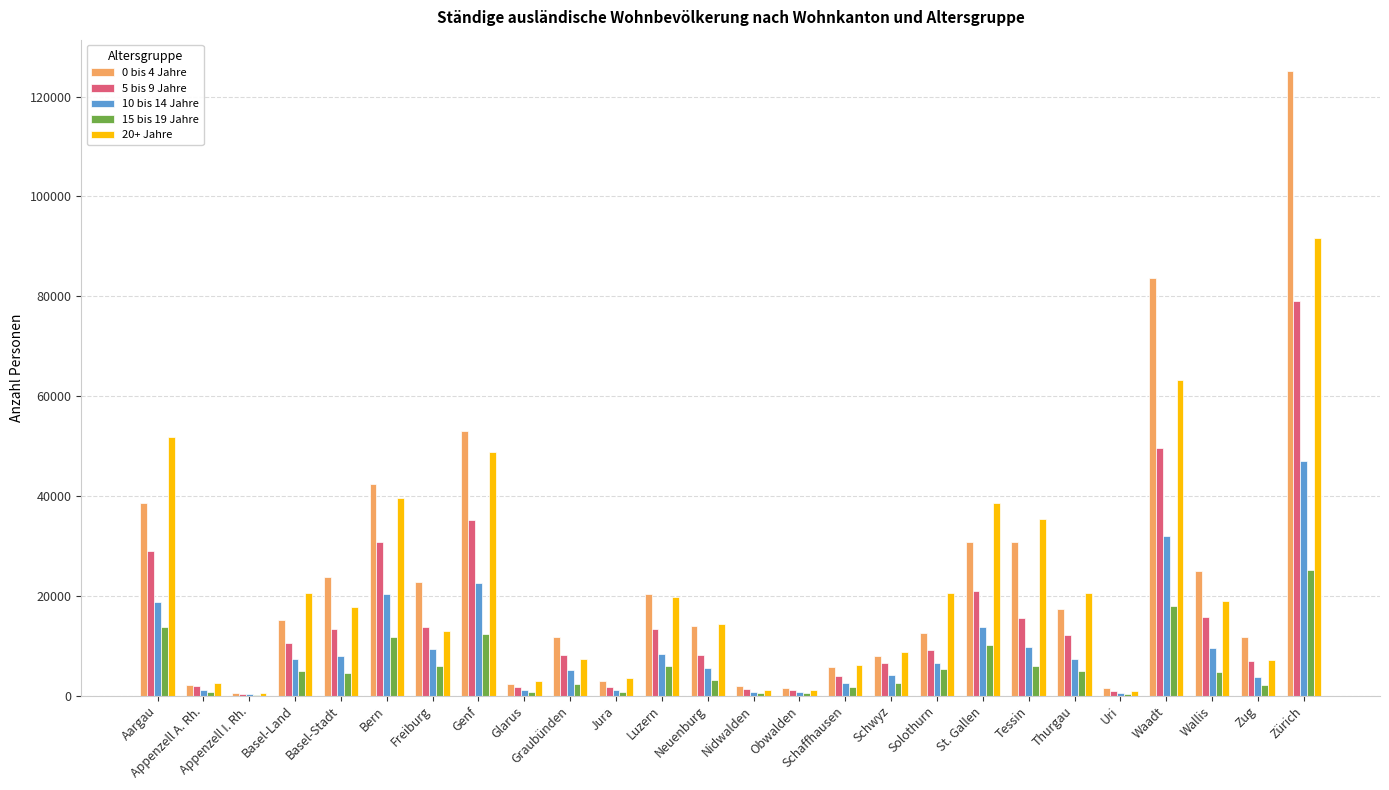

Which category has the highest value across all series?

Zürich